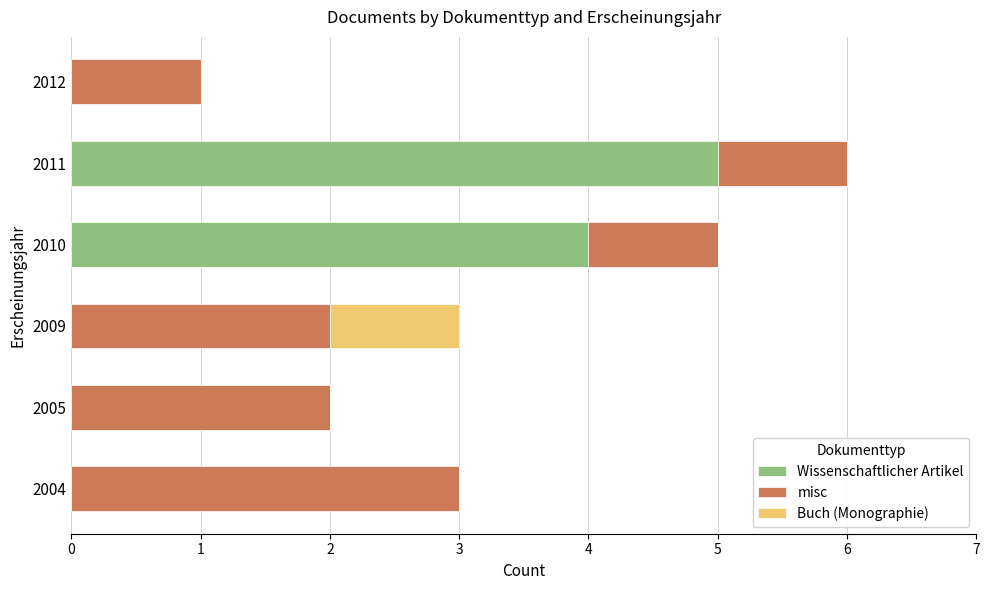

The Wissenschaftlicher Artikel series shows 0 at 2004. True or false?

True